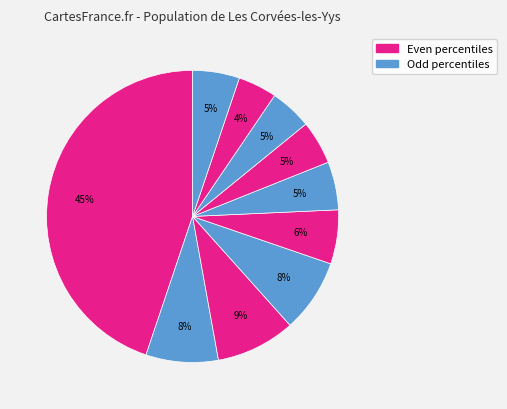

To the nearest percent, what is the difference between the largest and smallest slice percentages?

41%